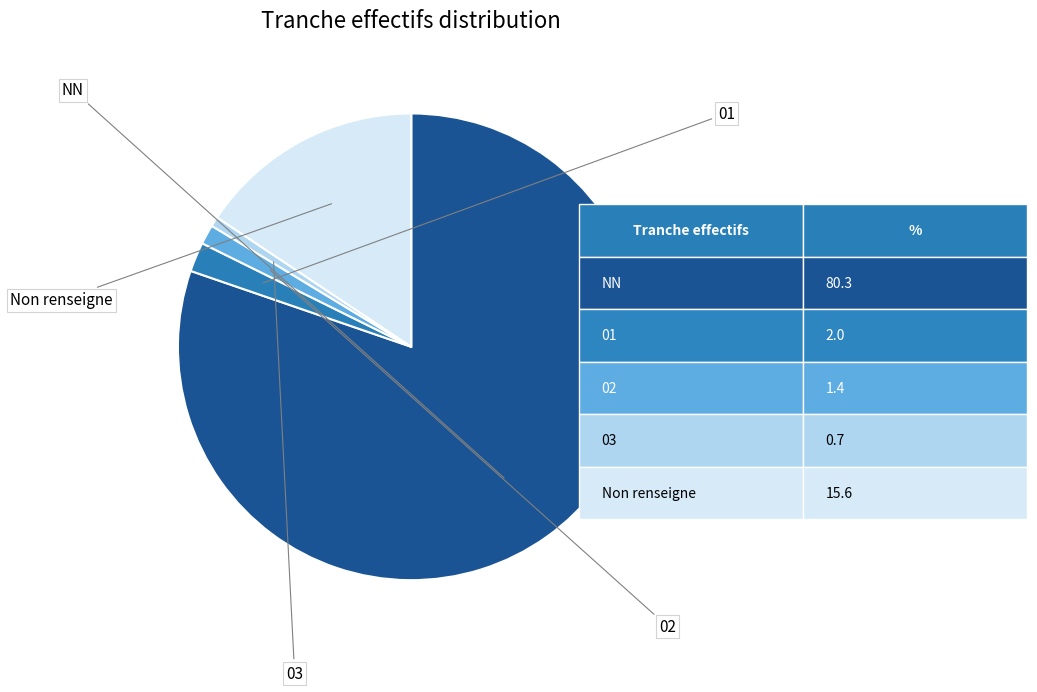

Does any single category account for the majority?

Yes